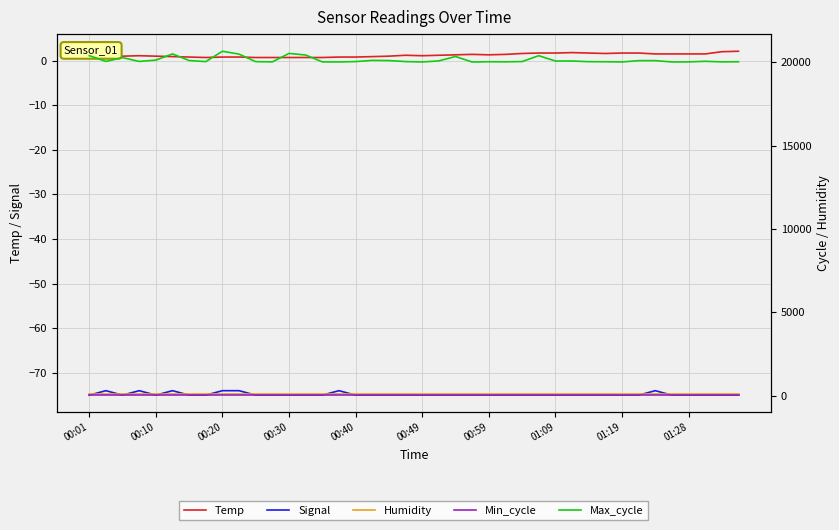

What is the maximum value for Temp?

2.1